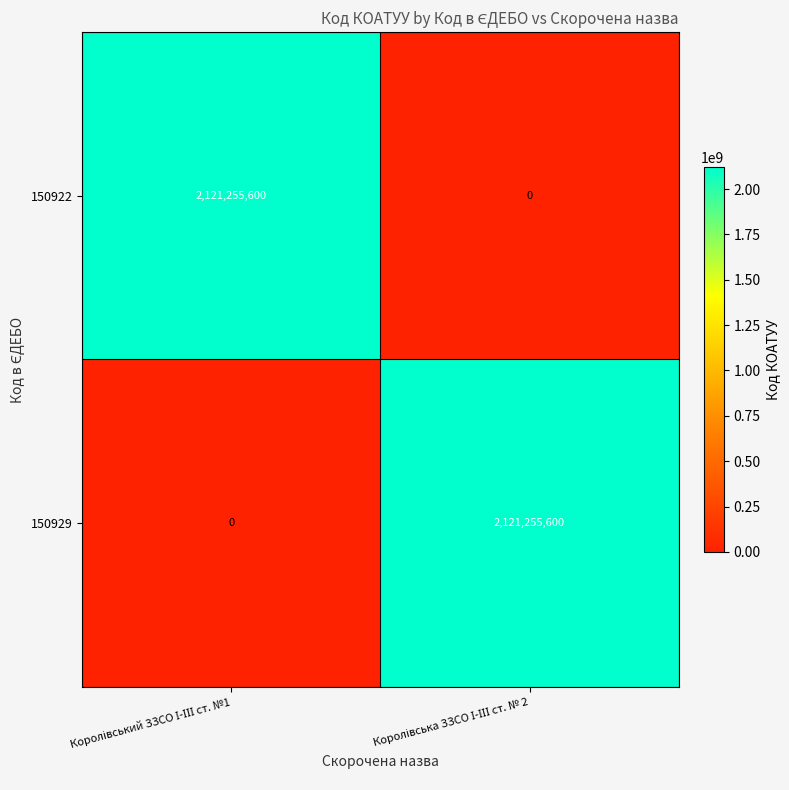

How many positive values does the 150929 series have?

1